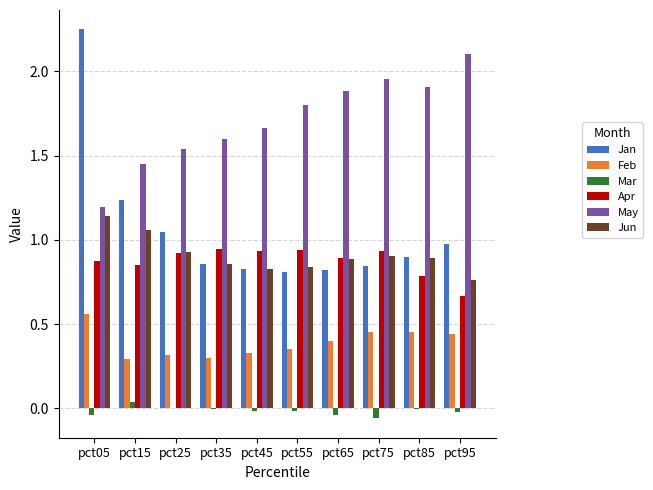

The value of Apr at pct95 is 1.2. True or false?

False